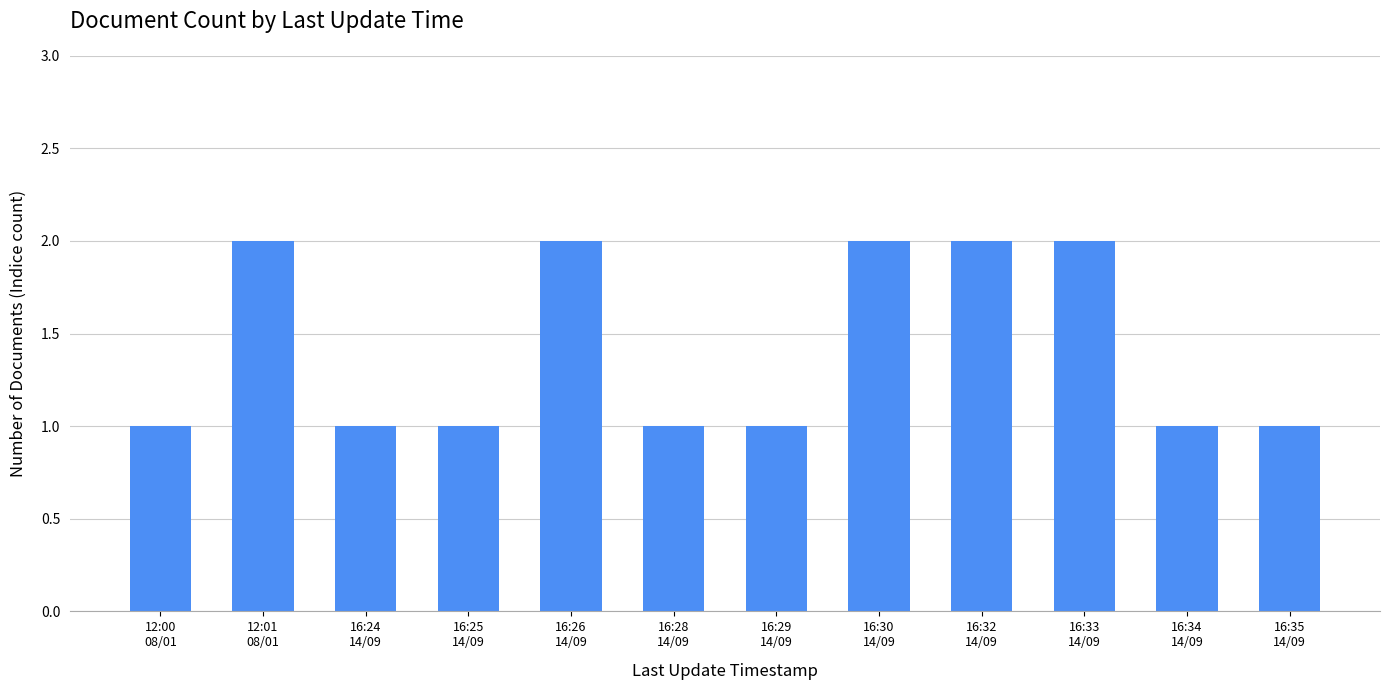

What is the label of the 4th bar from the right?

16:32
14/09